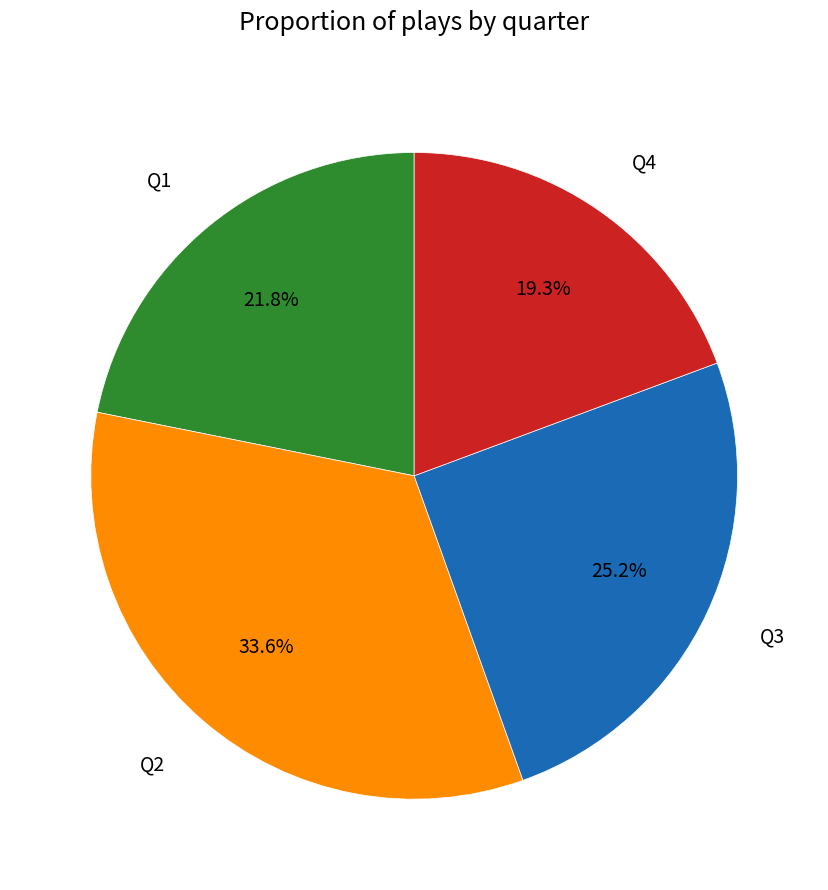

Count the number of slices in the pie.

4